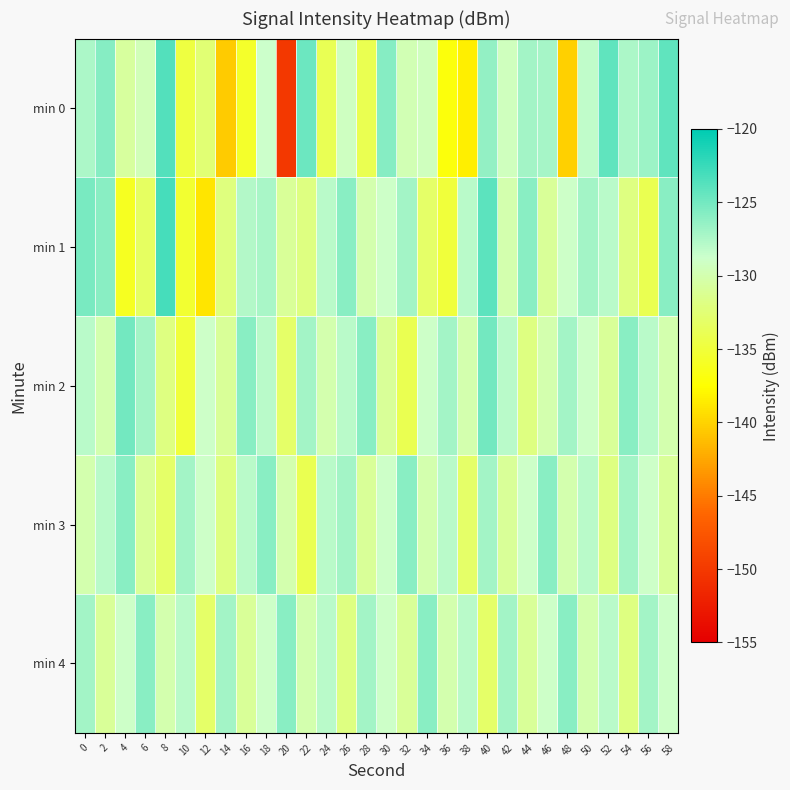

Reading left to right, what are all the values shown in this chart?

min 0: 0=-127.4	2=-125.8	4=-130.8	6=-129.6	8=-123.6	10=-134.6	12=-132.5	14=-140.5	16=-135.7	18=-128.8	20=-150.1	22=-124.7	24=-133.8	26=-129.2	28=-134.0	30=-125.9	32=-129.8	34=-129.3	36=-137.0	38=-138.4	40=-126.4	42=-129.4	44=-127.1	46=-127.1	48=-140.2	50=-128.3	52=-124.2	54=-127.5	56=-126.8	58=-124.2
min 1: 0=-125.3	2=-126.0	4=-136.0	6=-133.3	8=-123.0	10=-135.3	12=-138.9	14=-132.1	16=-127.7	18=-127.3	20=-131.0	22=-132.0	24=-128.0	26=-126.0	28=-130.0	30=-129.0	32=-127.0	34=-133.0	36=-135.0	38=-128.0	40=-124.0	42=-130.0	44=-126.0	46=-131.0	48=-129.0	50=-127.0	52=-128.0	54=-132.0	56=-134.0	58=-126.0
min 2: 0=-128.0	2=-130.0	4=-125.0	6=-127.0	8=-132.0	10=-135.0	12=-129.0	14=-131.0	16=-126.0	18=-128.0	20=-133.0	22=-127.0	24=-130.0	26=-128.0	28=-126.0	30=-131.0	32=-134.0	34=-129.0	36=-127.0	38=-130.0	40=-125.0	42=-128.0	44=-132.0	46=-130.0	48=-127.0	50=-129.0	52=-131.0	54=-126.0	56=-128.0	58=-130.0
min 3: 0=-130.0	2=-128.0	4=-126.0	6=-131.0	8=-133.0	10=-127.0	12=-129.0	14=-132.0	16=-128.0	18=-126.0	20=-130.0	22=-134.0	24=-128.0	26=-127.0	28=-131.0	30=-129.0	32=-126.0	34=-130.0	36=-128.0	38=-133.0	40=-127.0	42=-131.0	44=-129.0	46=-126.0	48=-130.0	50=-128.0	52=-132.0	54=-127.0	56=-129.0	58=-131.0
min 4: 0=-127.0	2=-131.0	4=-129.0	6=-126.0	8=-130.0	10=-128.0	12=-133.0	14=-127.0	16=-131.0	18=-129.0	20=-126.0	22=-130.0	24=-128.0	26=-132.0	28=-127.0	30=-129.0	32=-131.0	34=-126.0	36=-130.0	38=-128.0	40=-133.0	42=-127.0	44=-131.0	46=-129.0	48=-126.0	50=-130.0	52=-128.0	54=-132.0	56=-127.0	58=-129.0